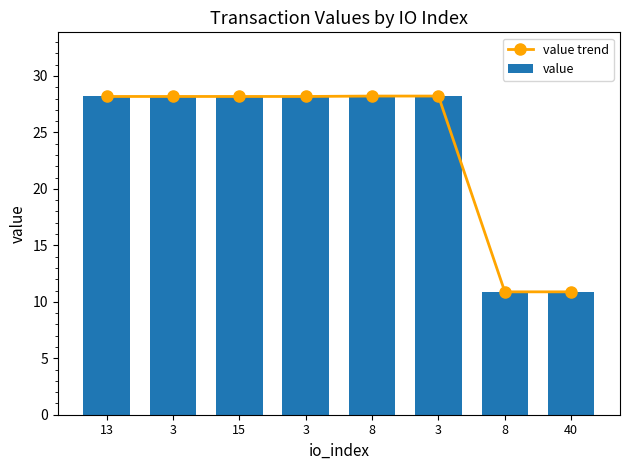

What is the label of the 2nd bar from the right?

8